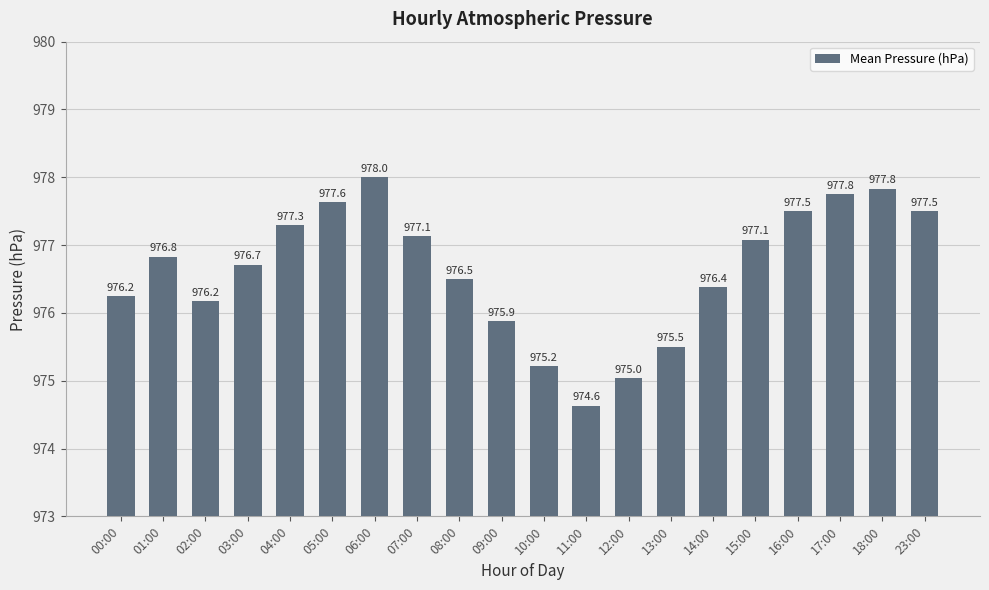

What is the average value?

976.6